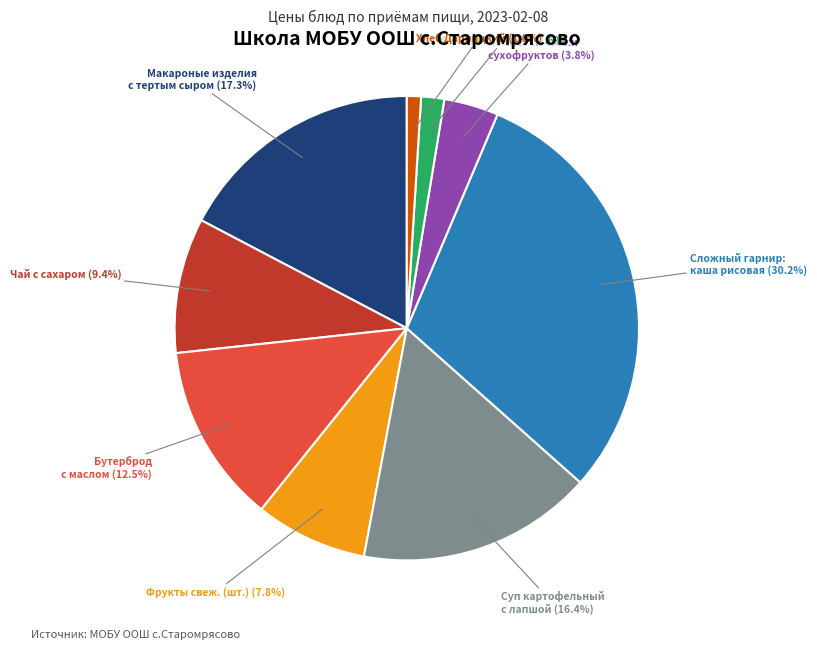

Is there a majority slice in this chart?

No